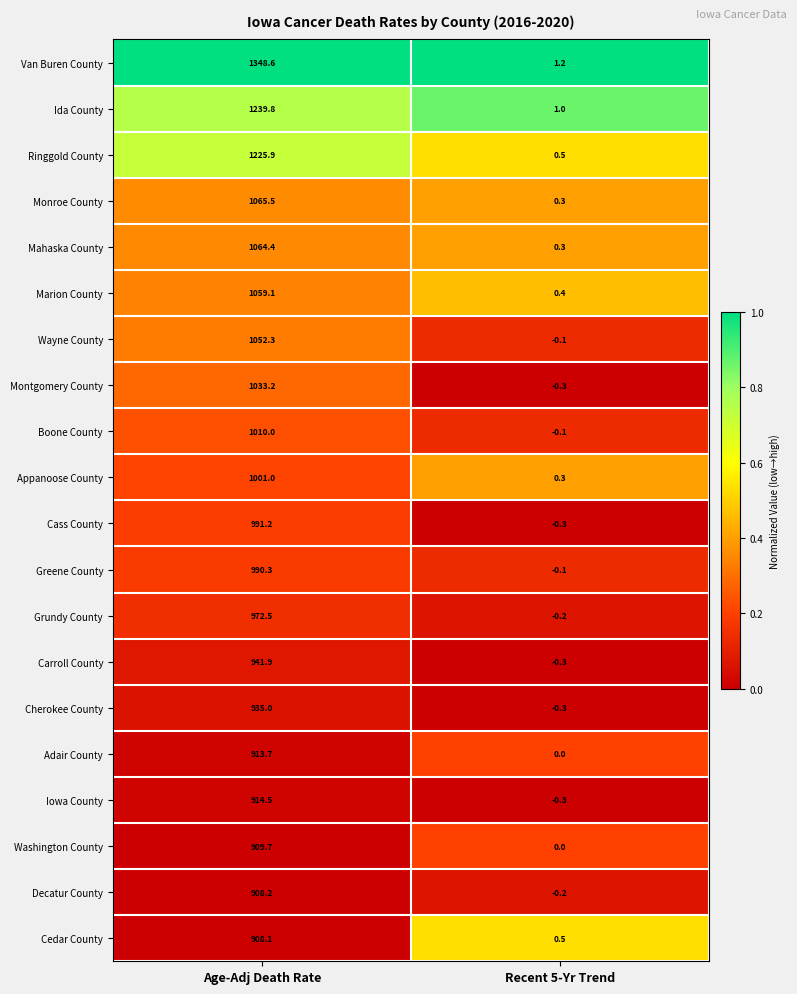

Is it true that Ida County equals 1.6 at Recent 5-Yr Trend?

False